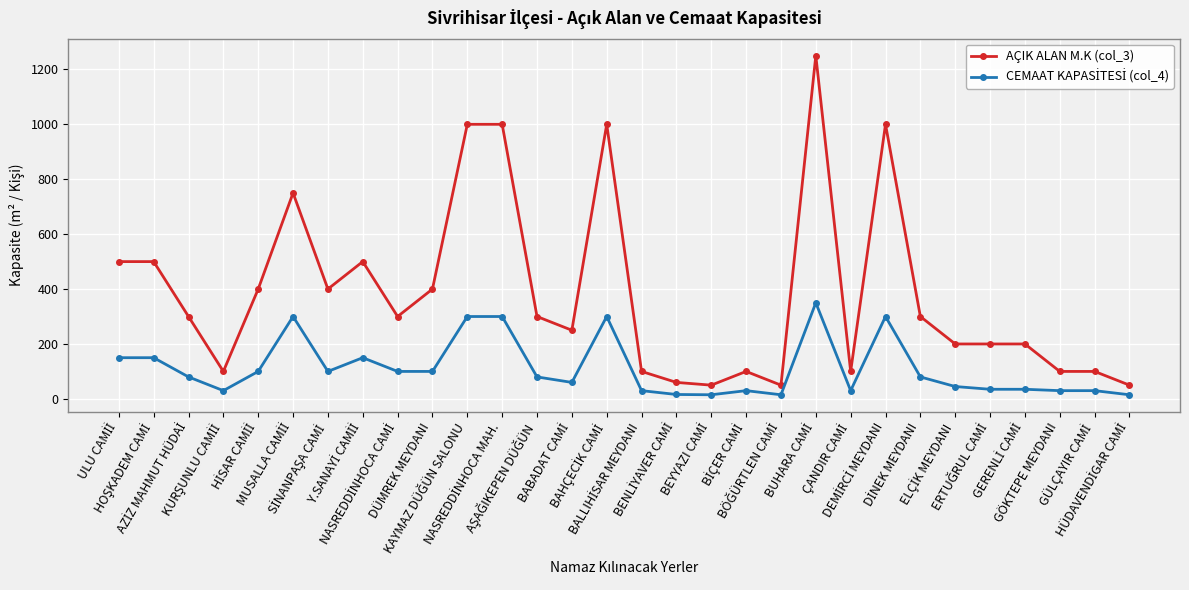

True or false: AÇIK ALAN M.K (col_3) has more than 2 points higher than both neighbors.

True